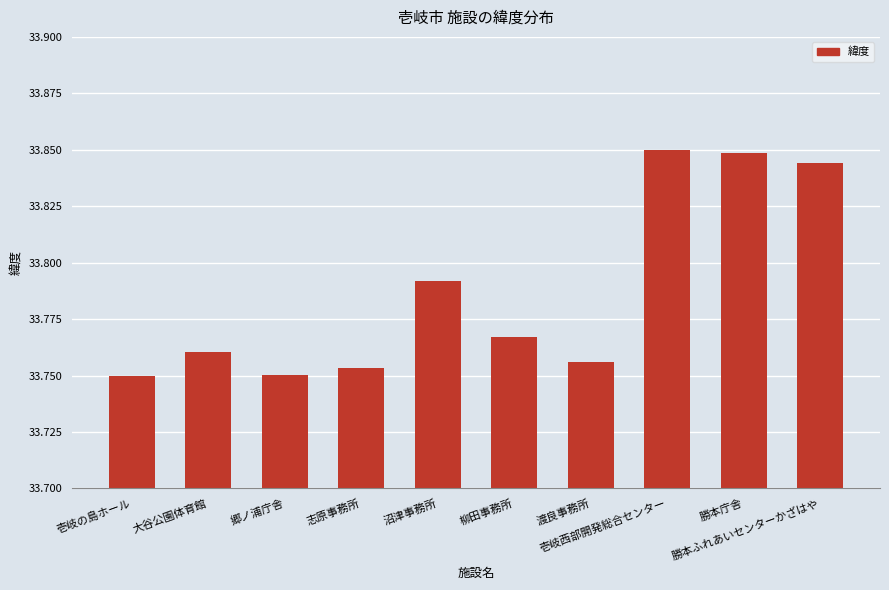

Are the bars grouped side by side (vs. stacked)?

No